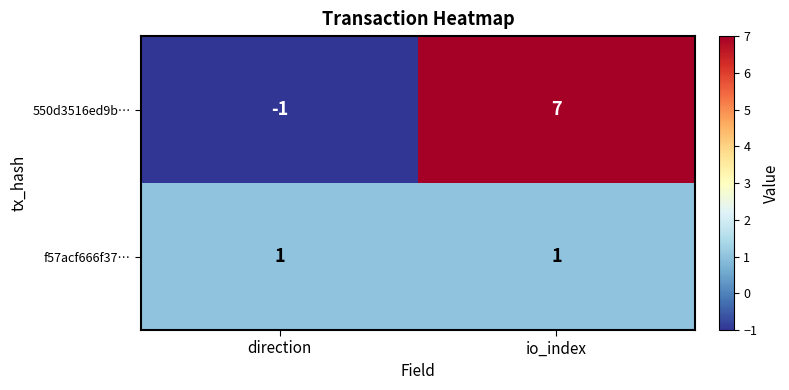

Which series has the largest range (max minus min)?

550d3516ed9b…